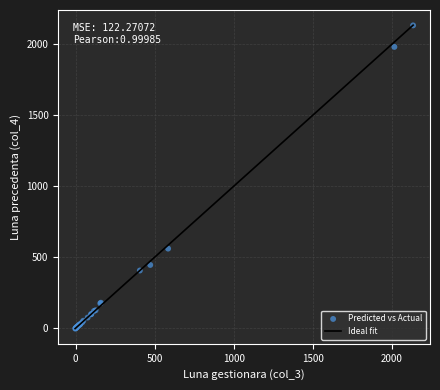

What Y value in the scatter plot is closest to 1065?

560.9